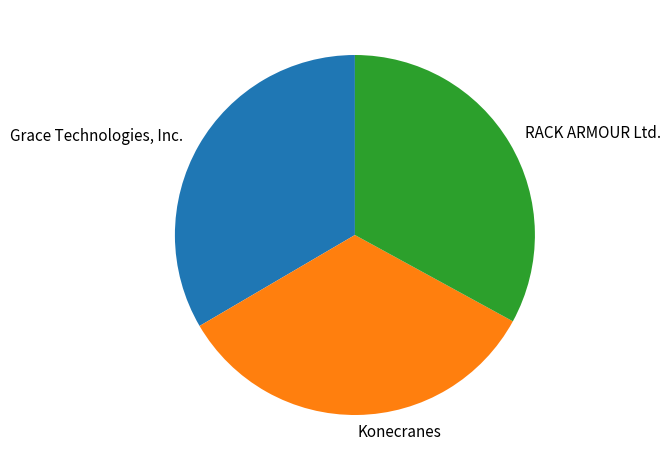

Combined, do RACK ARMOUR Ltd. and Konecranes account for over 50%?

Yes